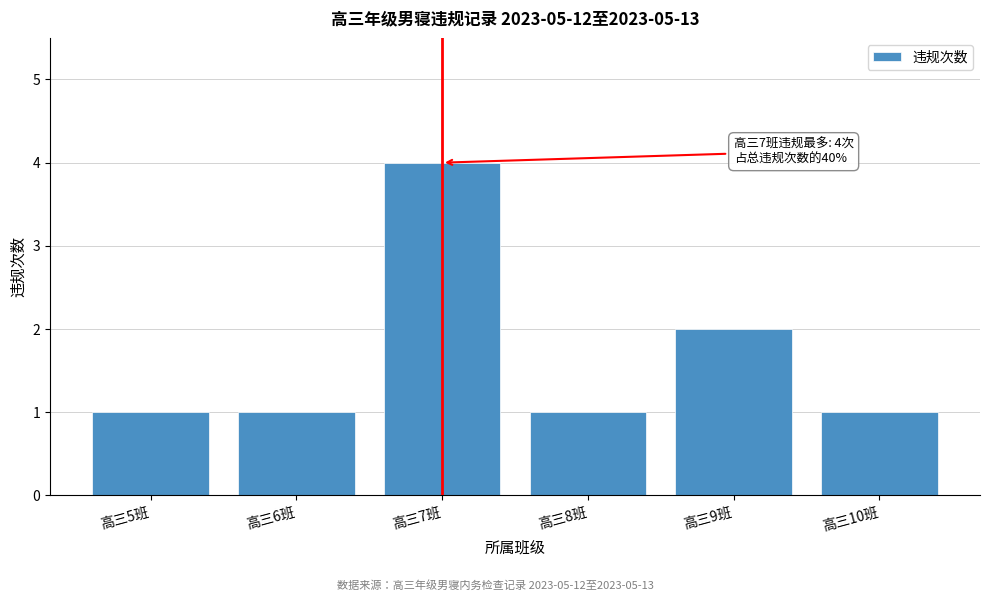

Reading left to right, transcribe all the data shown in this chart.

高三5班=1	高三6班=1	高三7班=4	高三8班=1	高三9班=2	高三10班=1